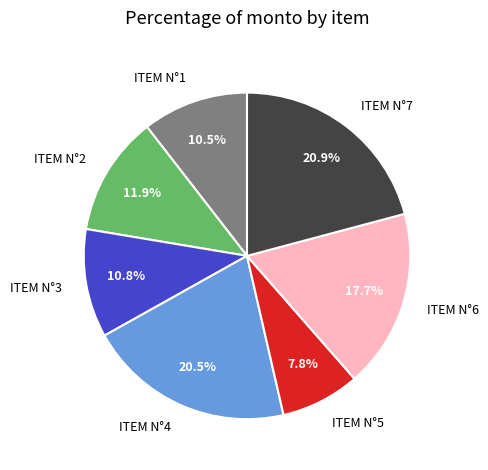

Does any single category account for the majority?

No